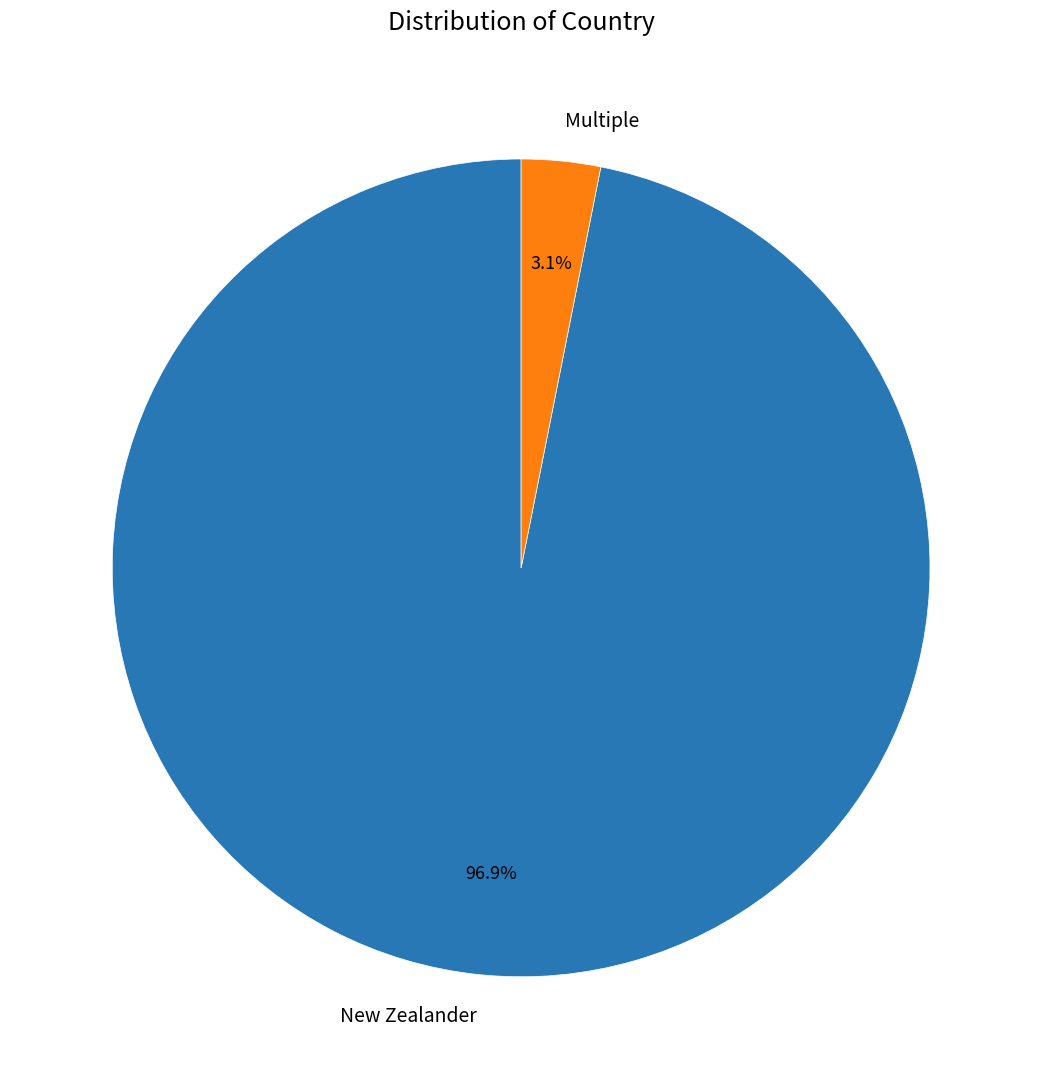

To the nearest percent, what is the difference between the Multiple and New Zealander slice percentages?

94%